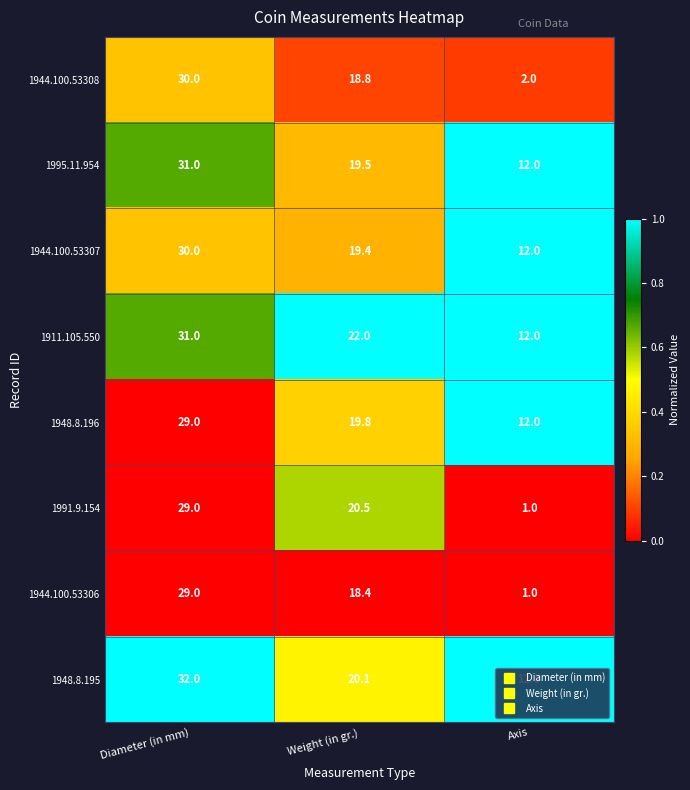

How many series are shown in this chart?

8